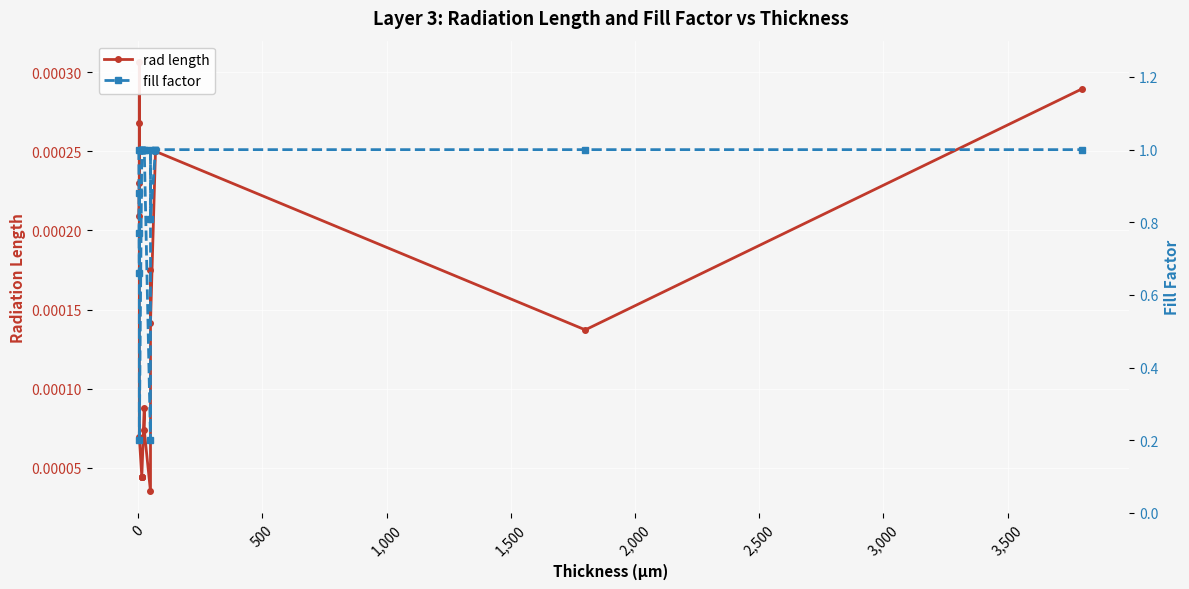

Is the value of rad length at 16 greater than the value of fill factor at 10?

No